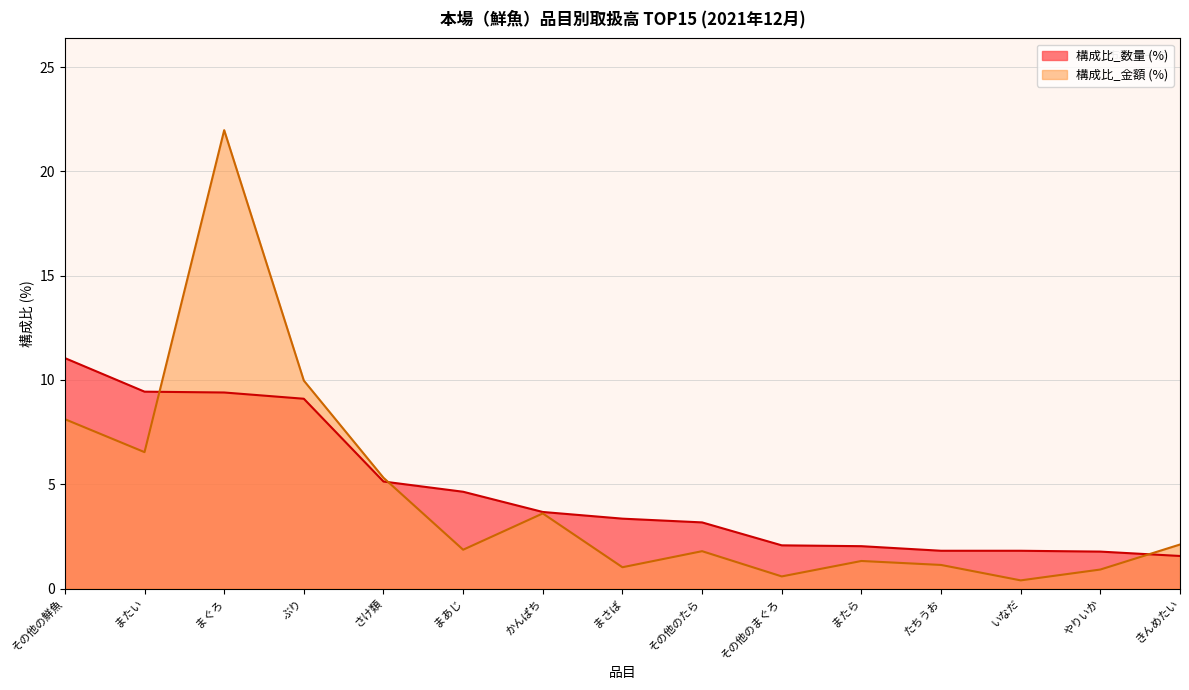

What is the label of the 7th point from the right?

その他のたら